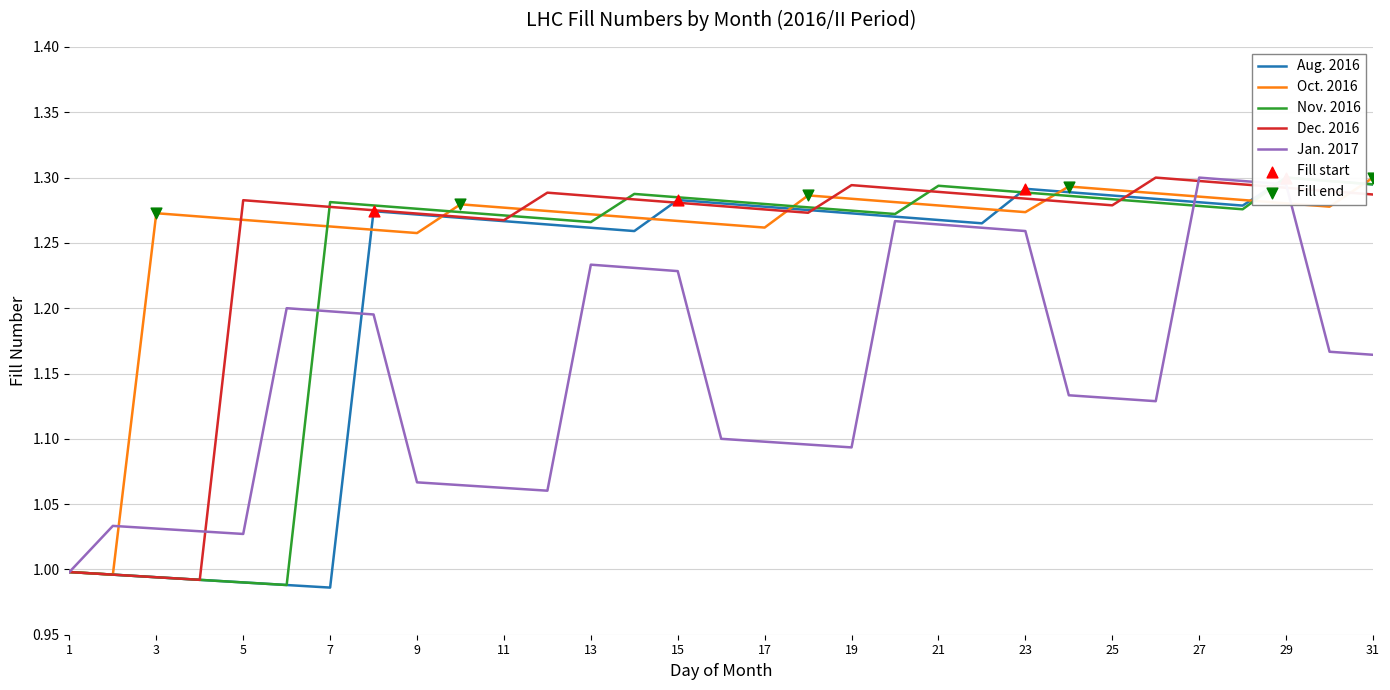

Which series has the widest spread of Y values?

Aug. 2016